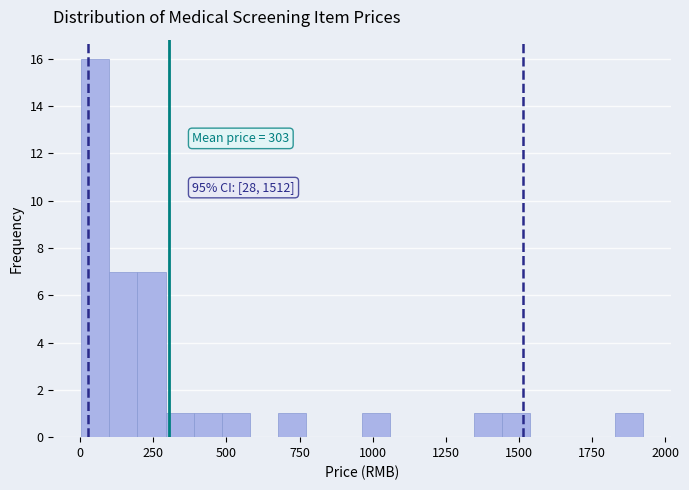

Around what value on the x-axis is the tallest bar? Give the approximate position of its centre, as read against the axis.

50